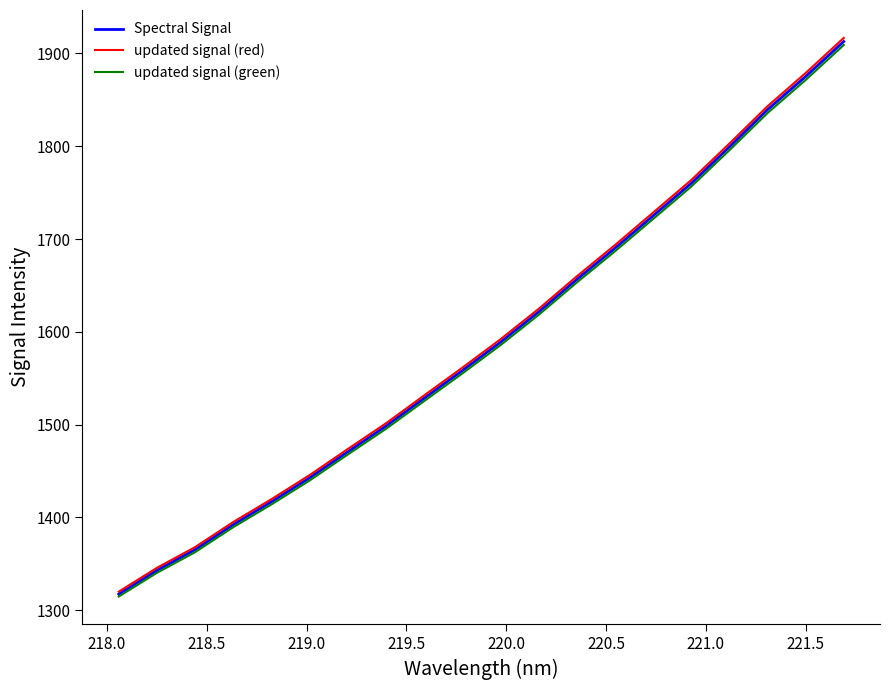

What is the greatest value displayed?

1916.7